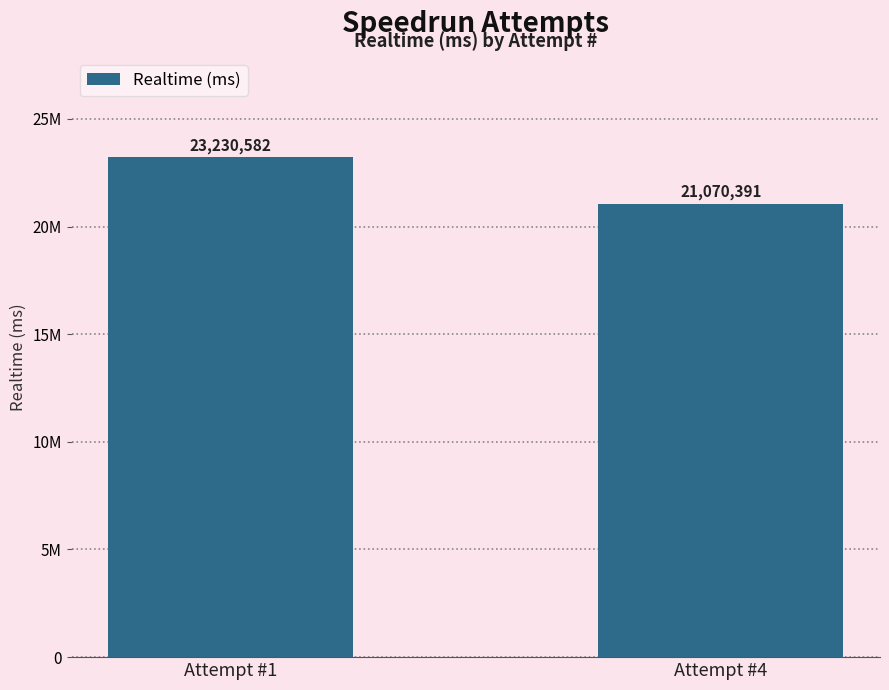

The value at Attempt #1 is 23230582. True or false?

True